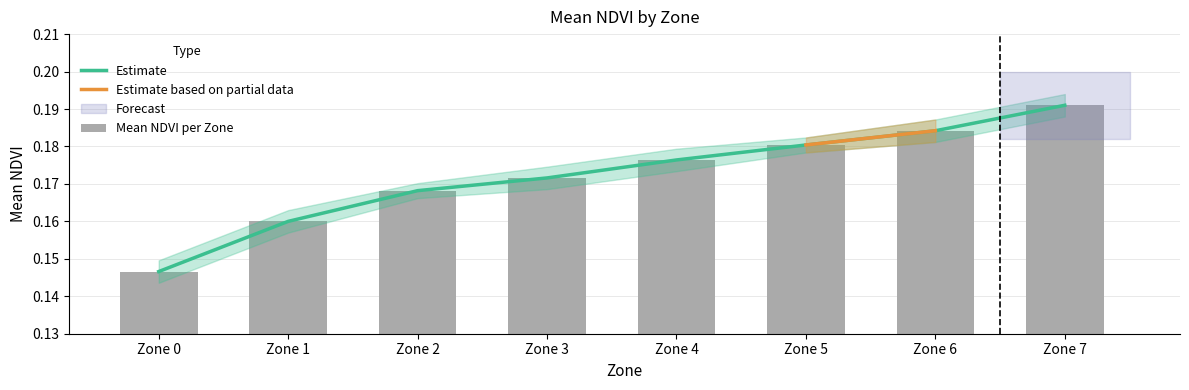

What is the value of the 4th bar from the left?

0.2